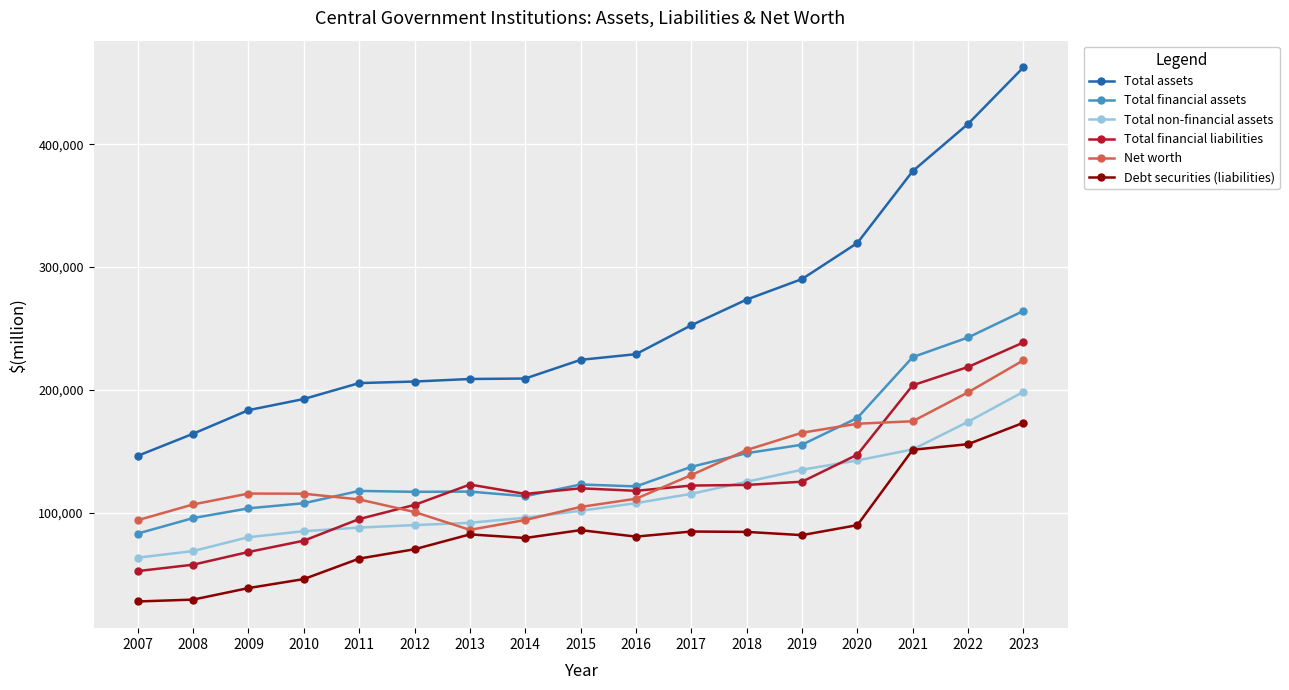

Which series has the largest total across all categories?

Total assets